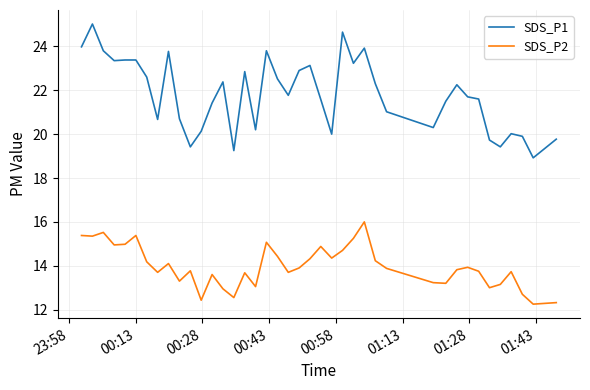

List the series in order of their overall mean, highest first.

SDS_P1, SDS_P2